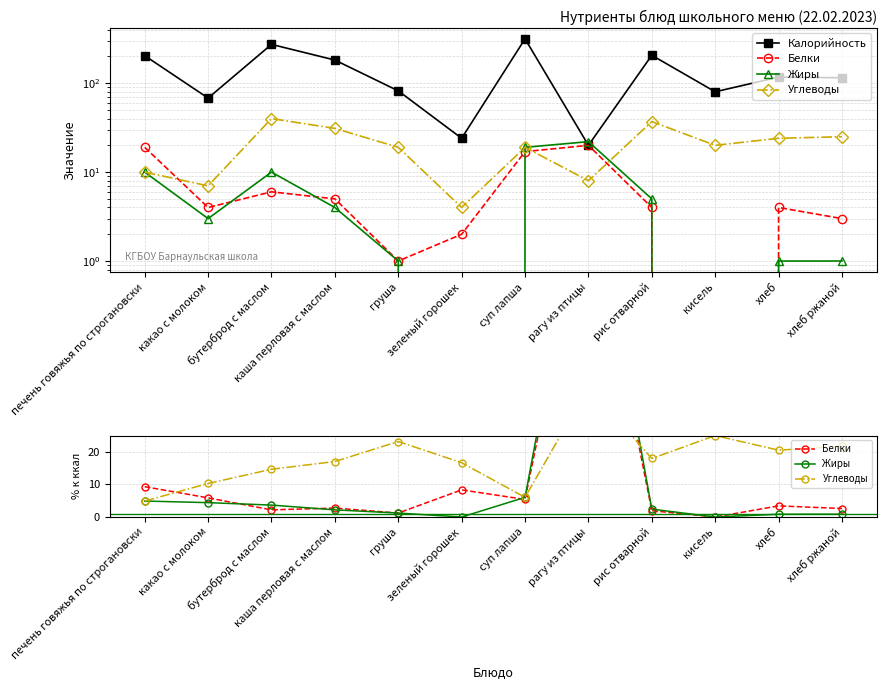

What is the sum of the Белки values at каша перловая с маслом and хлеб?

6.2